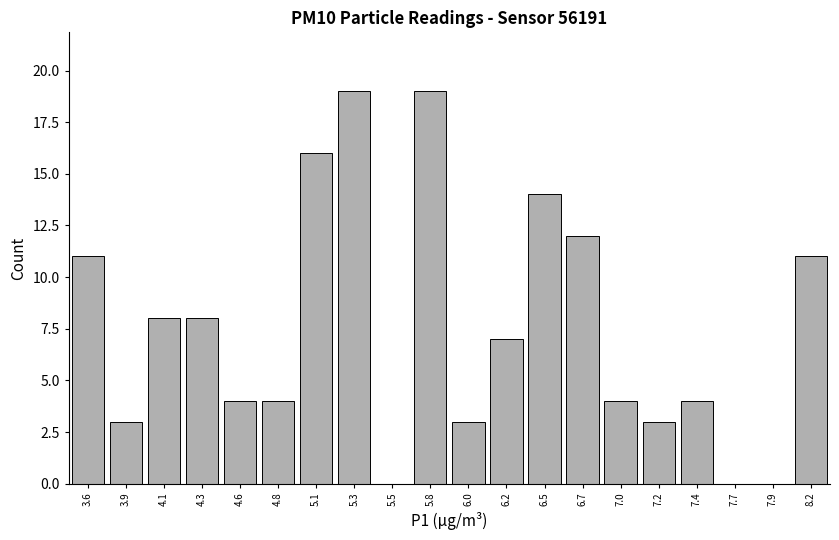

Reading left to right, extract all data points from this chart.

3.6=11	3.9=3	4.1=8	4.3=8	4.6=4	4.8=4	5.1=16	5.3=19	5.5=0	5.8=19	6.0=3	6.2=7	6.5=14	6.7=12	7.0=4	7.2=3	7.4=4	7.7=0	7.9=0	8.2=11